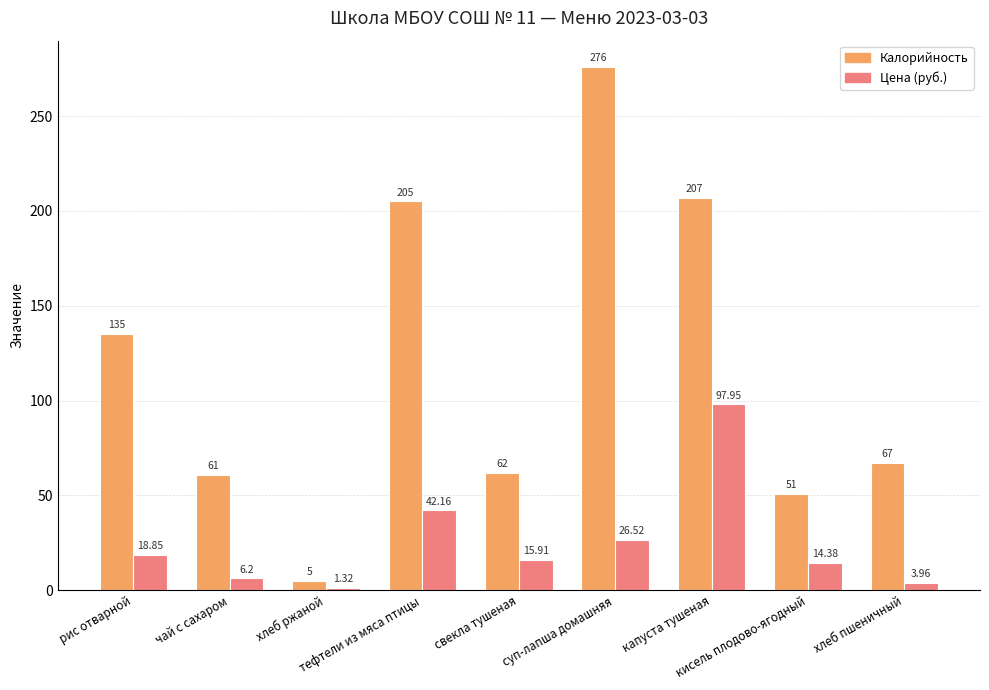

How many groups of bars are there?

9